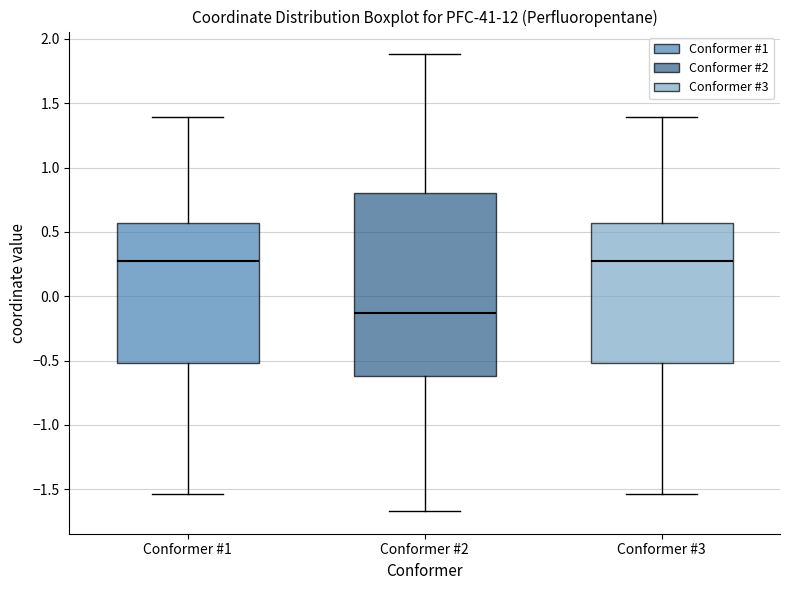

Where is the upper edge of the box for Conformer #2 on the y-axis? The values are not printed on the chart, so give them approximately, as read against the axis.

0.80